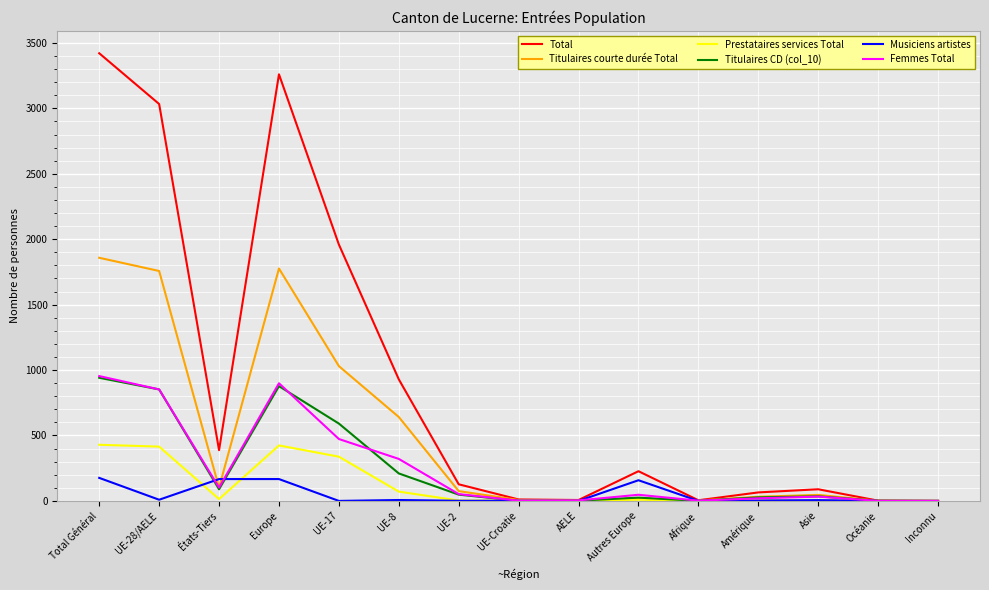

Which series has the largest total across all categories?

Total